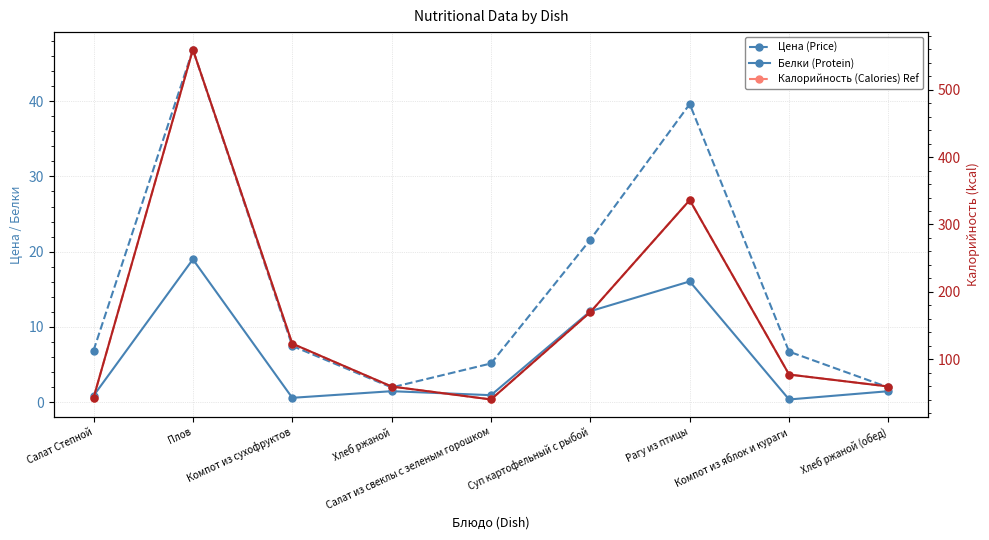

List the series in order of their peak value, lowest first.

Белки (Protein), Цена (Price), Калорийность (Calories) Ref, Калорийность (Calories) Modified